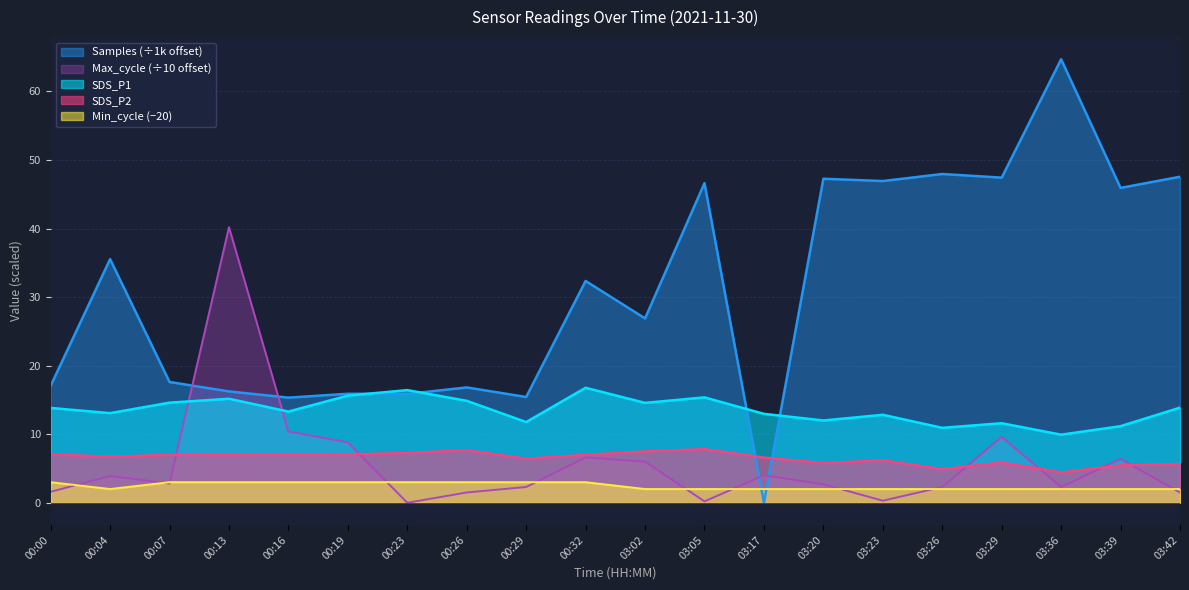

Which category has the lowest value across all series?

03:17